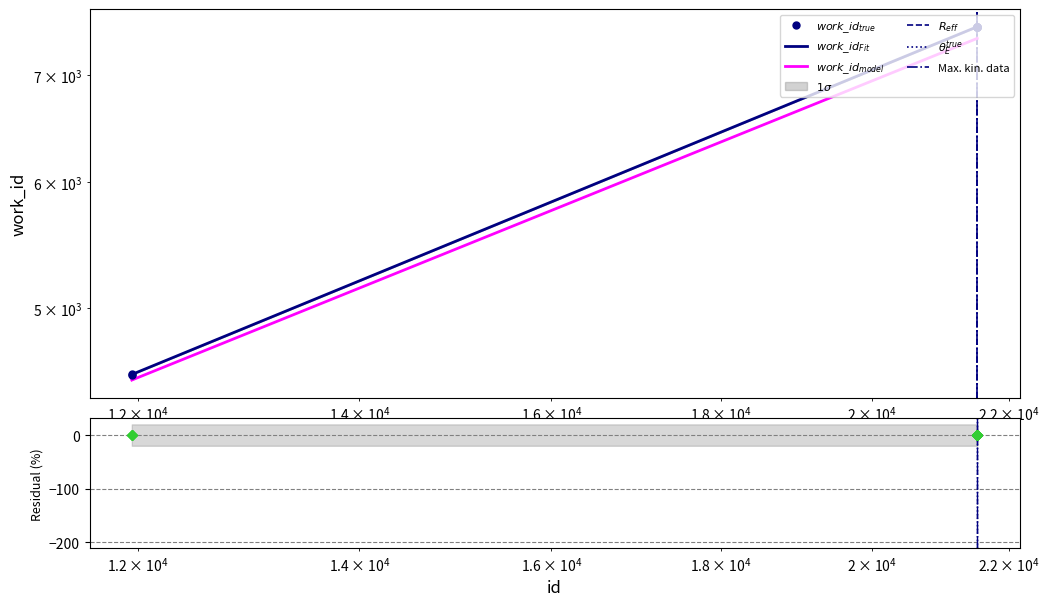

Which has a higher value, 11949 or 21514?

21514